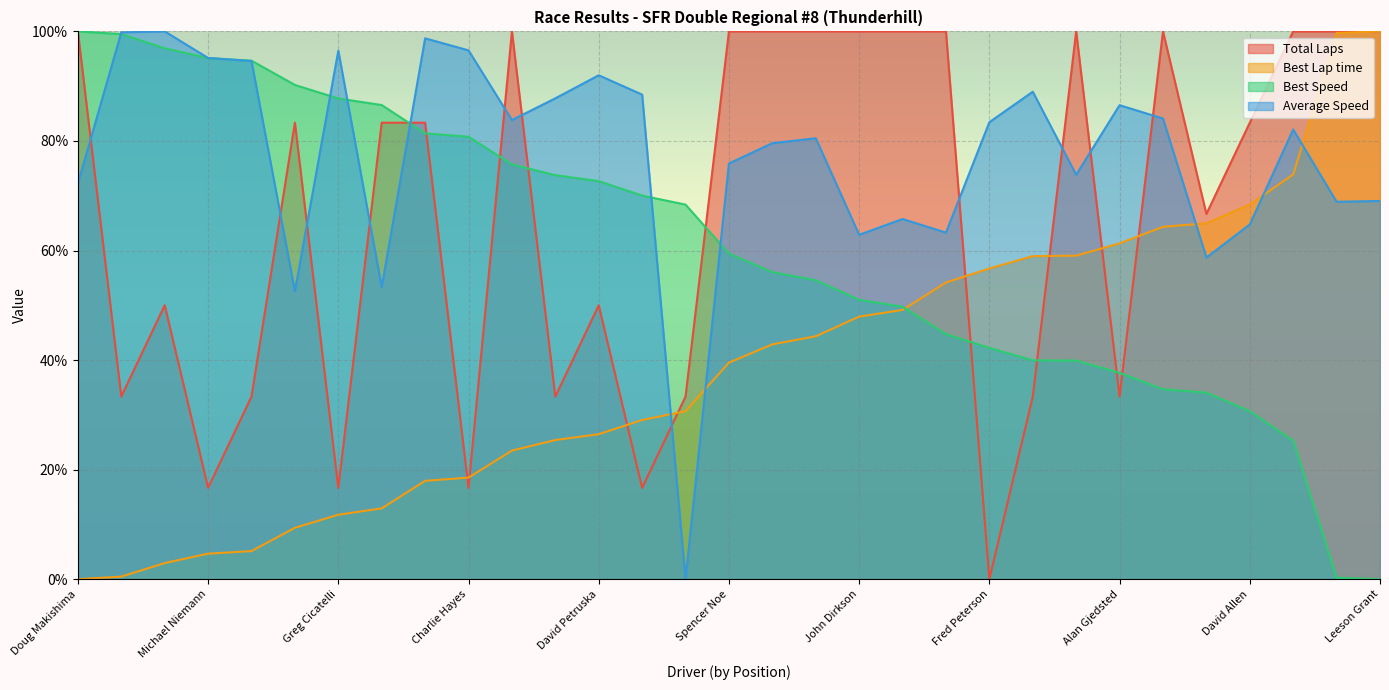

True or false: Average Speed has more than 1 interior local peaks.

True